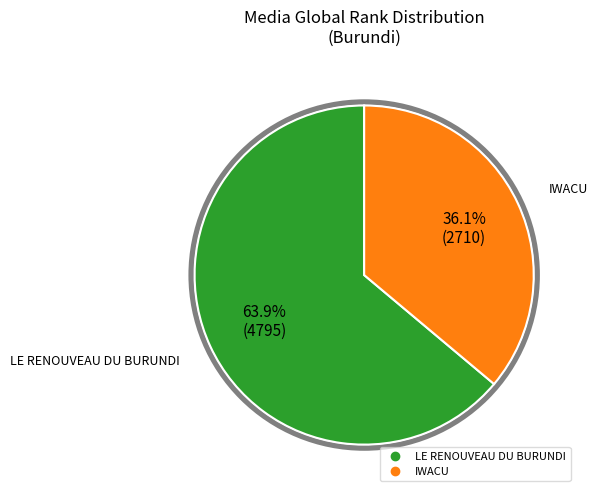

Which slice is the largest?

LE RENOUVEAU DU BURUNDI